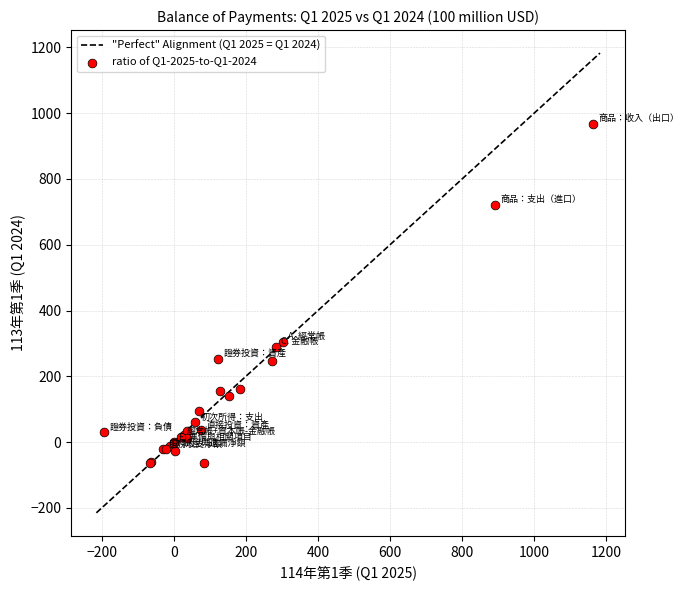

What Y value in the scatter plot is closest to 450?

305.3